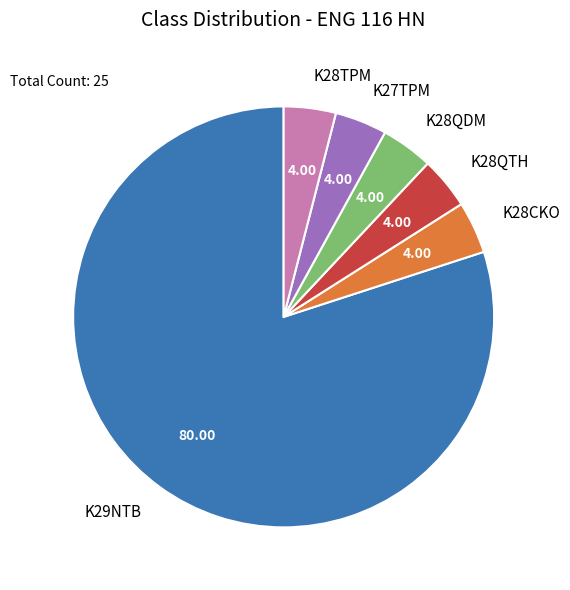

Is there a majority slice in this chart?

Yes